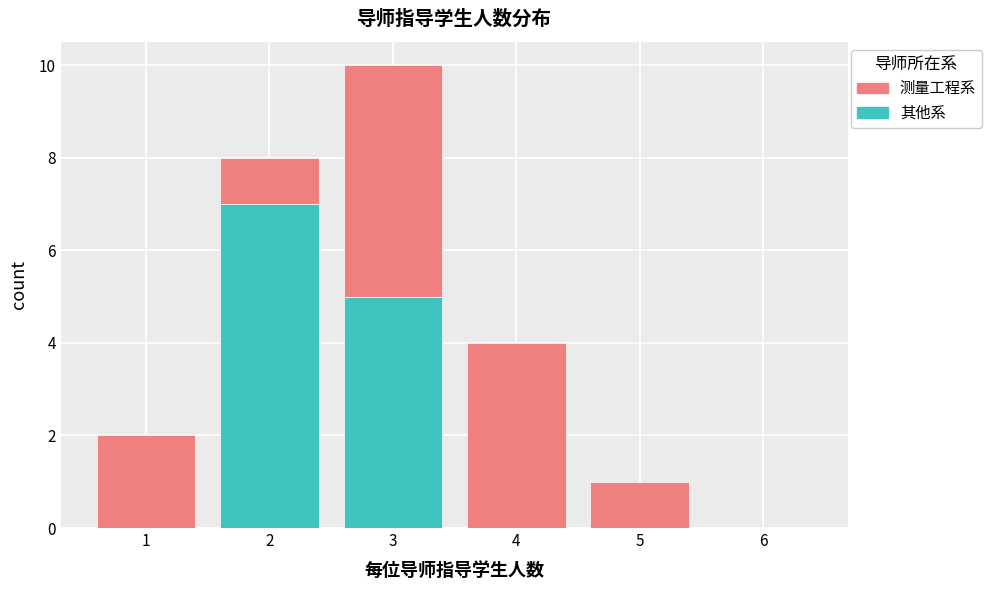

What is the total height of the stacked bar covering 4.5 to 5.5 on the x-axis? The values are not printed on the chart, so give them approximately, as read against the axis.

1